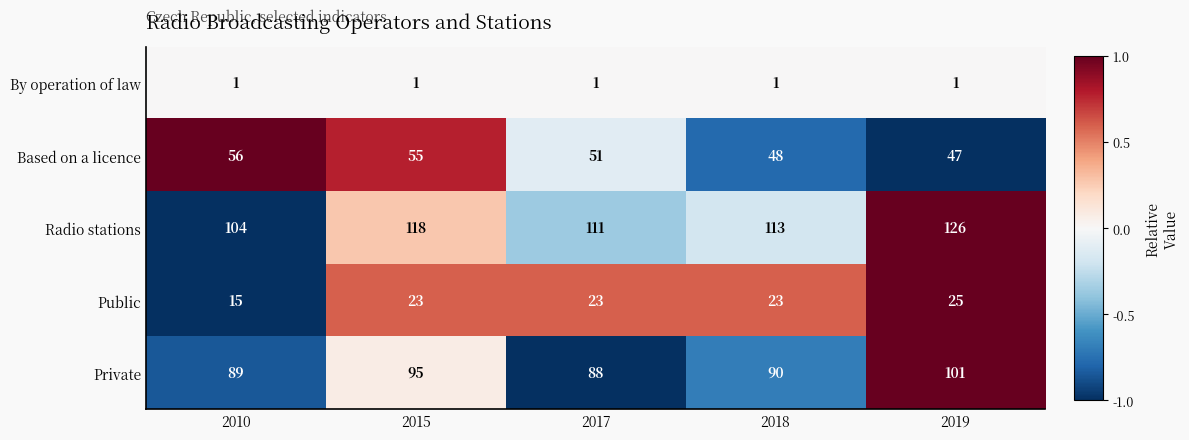

Reading left to right, what are all the values shown in this chart?

By operation of law: 1	1	1	1	1
Based on a licence: 56	55	51	48	47
Radio stations: 104	118	111	113	126
Public: 15	23	23	23	25
Private: 89	95	88	90	101